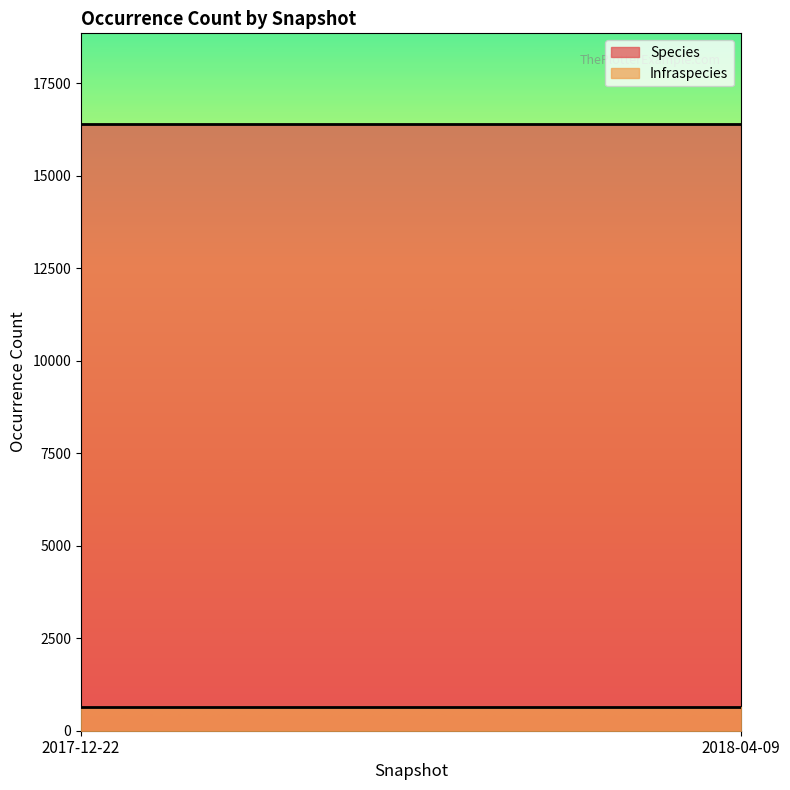

What value does the Species series have at 2017-12-22?

16392